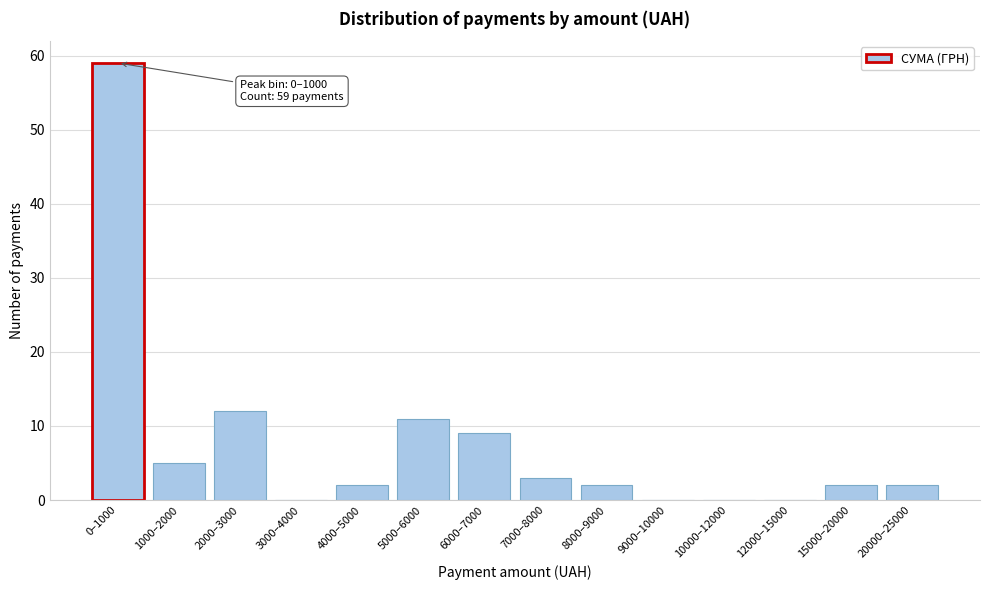

Reading right to left, transcribe all the data shown in this chart.

20000–25000=2	15000–20000=2	12000–15000=0	10000–12000=0	9000–10000=0	8000–9000=2	7000–8000=3	6000–7000=9	5000–6000=11	4000–5000=2	3000–4000=0	2000–3000=12	1000–2000=5	0–1000=59